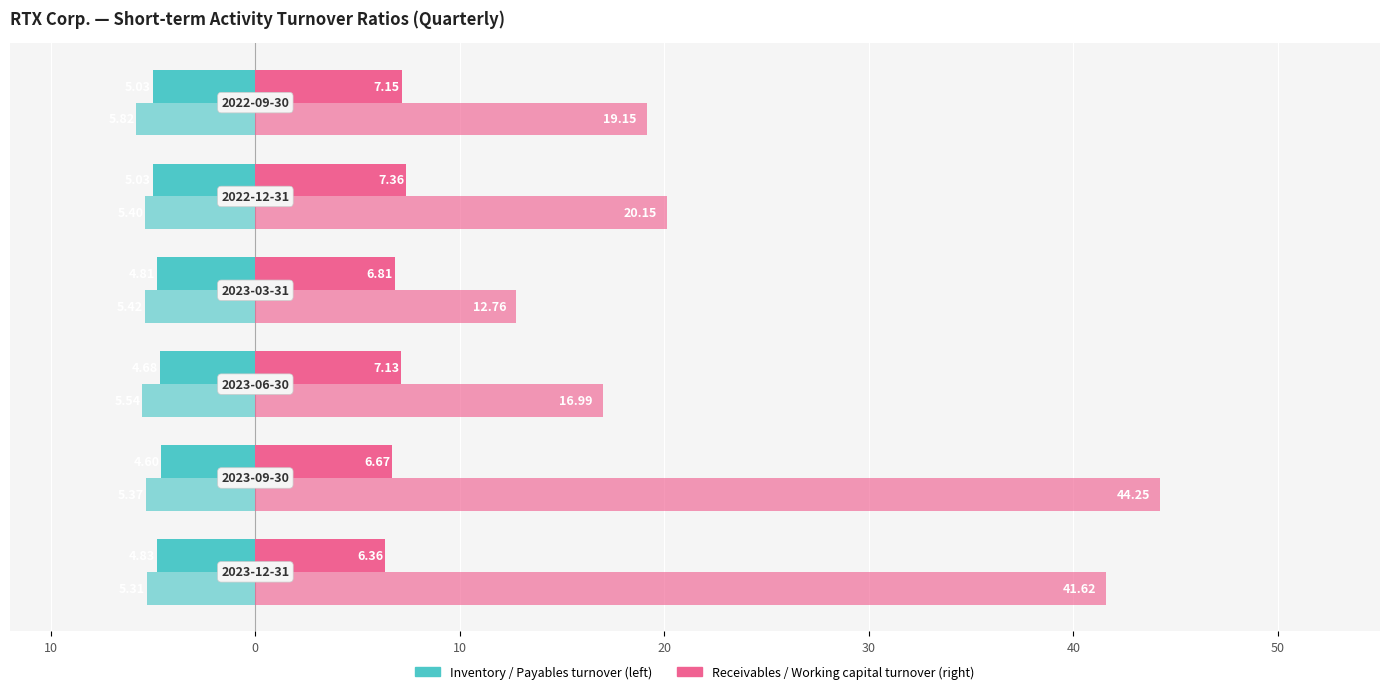

What is the maximum value shown in the chart?

44.2